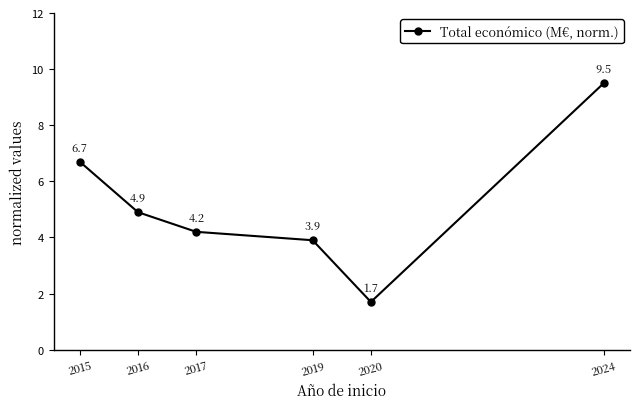

List the labels in order of value, largest first.

2024, 2015, 2016, 2017, 2019, 2020